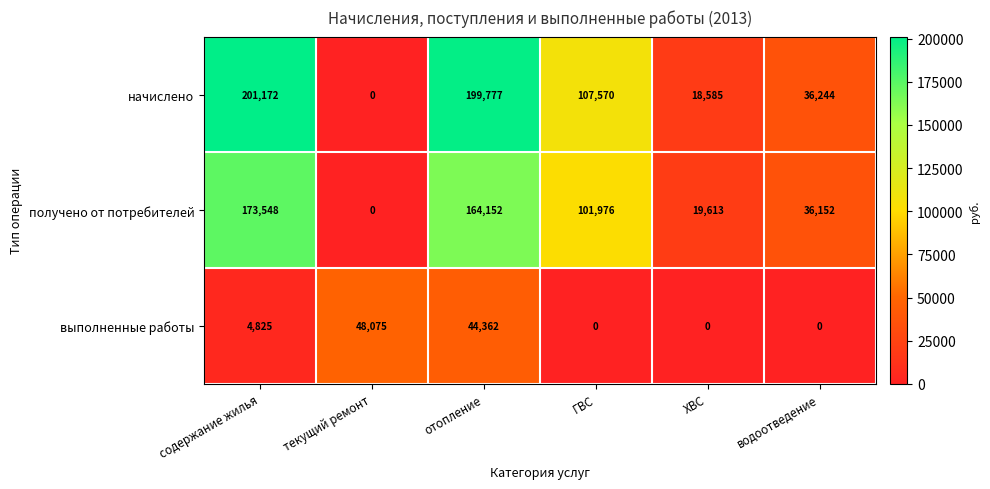

What is the spread (max minus min) of values at ГВС?

107570